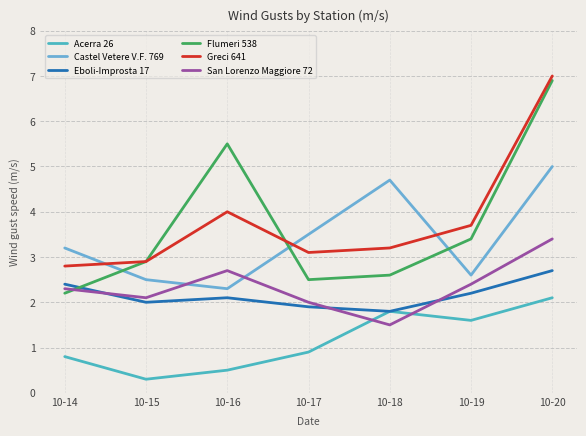

The value of Eboli-Improsta 17 at 10-17 is 1.9. True or false?

True